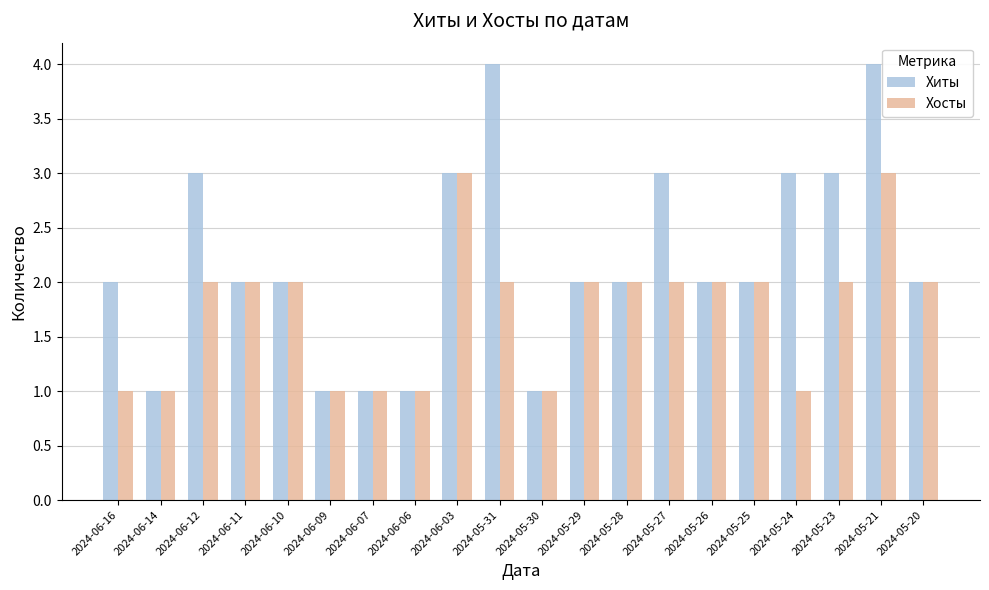

Does the chart contain any negative values?

No